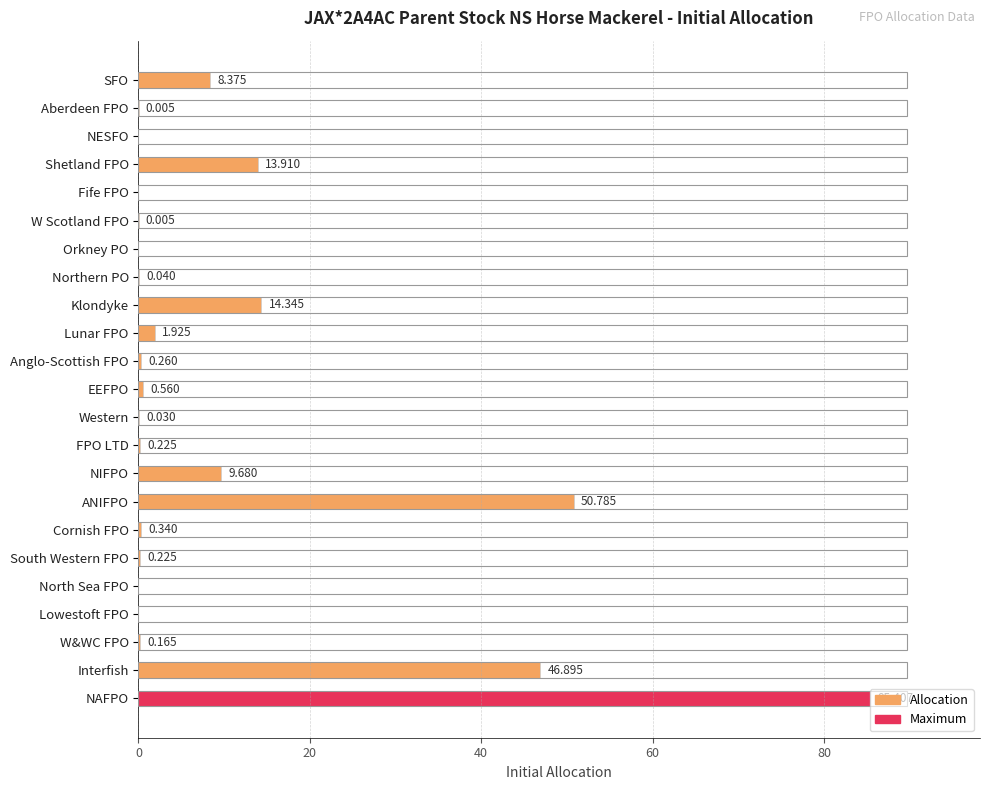

Between Interfish and Northern PO, which is larger?

Interfish